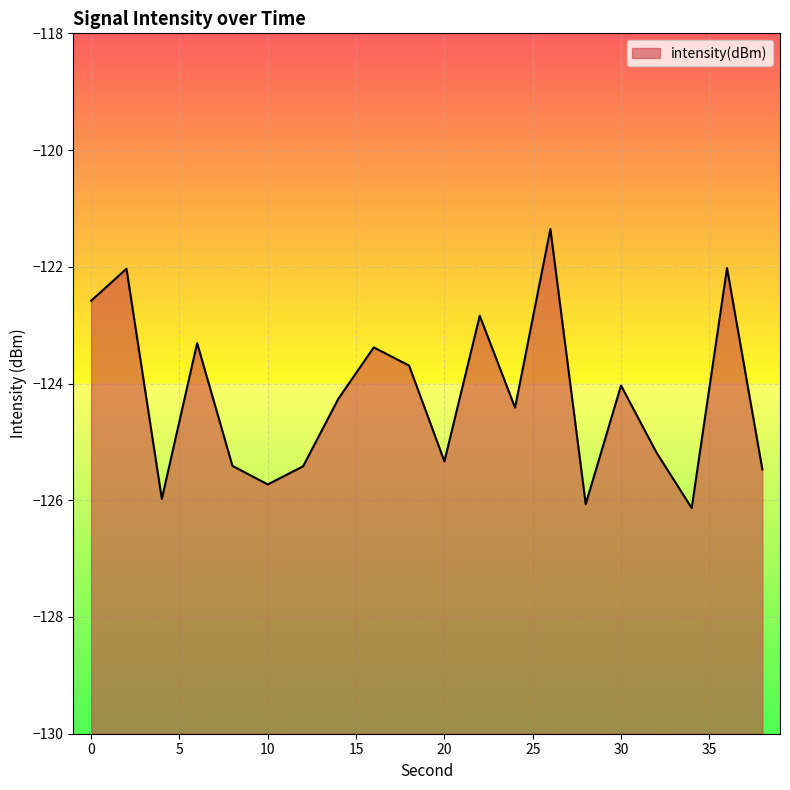

Reading left to right, extract all data points from this chart.

-122.6	-122.0	-126.0	-123.3	-125.4	-125.7	-125.4	-124.3	-123.4	-123.7	-125.3	-122.8	-124.4	-121.4	-126.1	-124.0	-125.2	-126.1	-122.0	-125.5